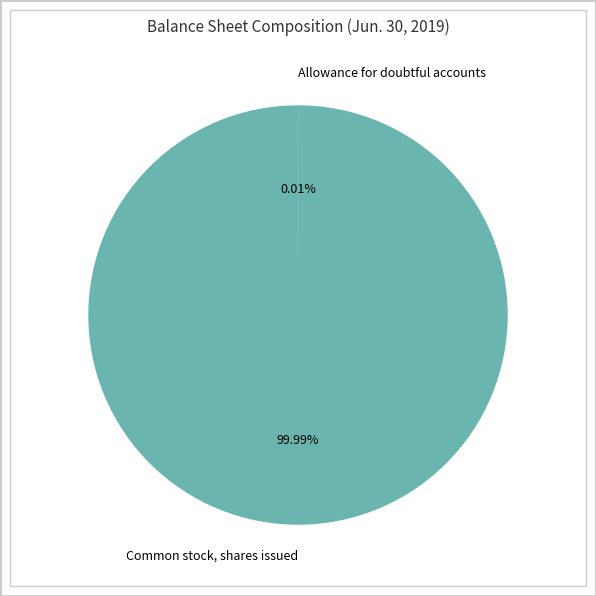

Does any single category account for the majority?

Yes